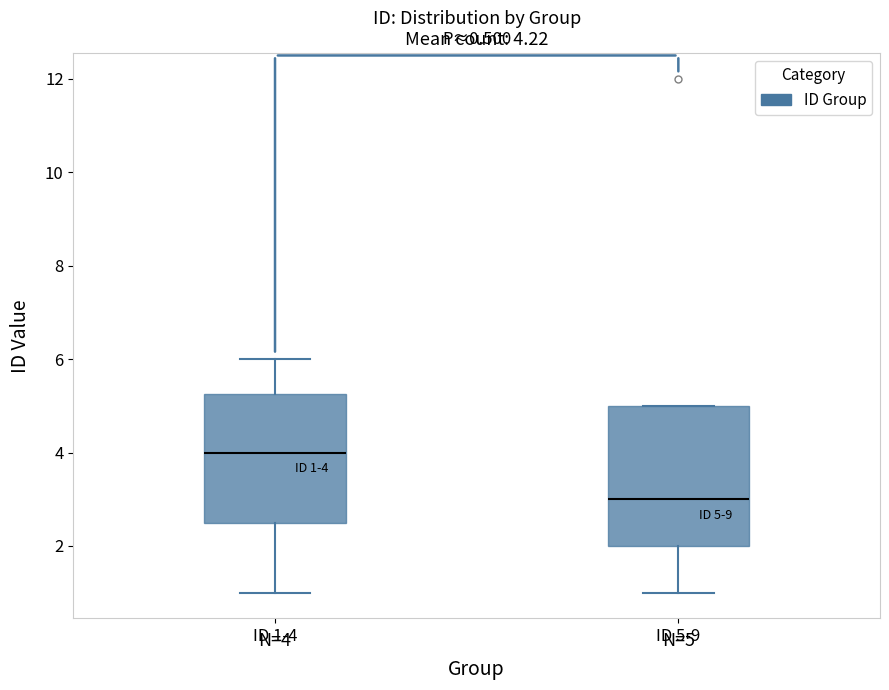

Comparing the boxes themselves (not the whiskers), which one is the tallest?

ID 5-9